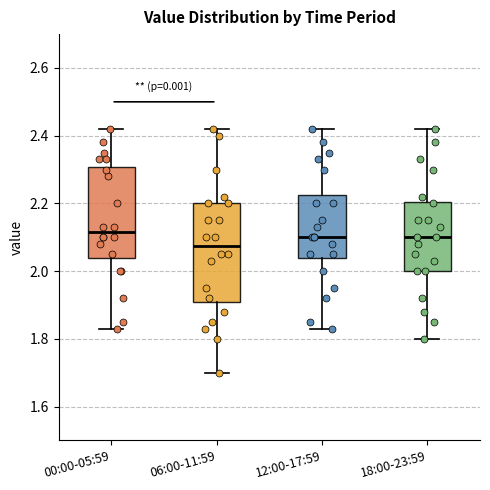

Where does the lower whisker of the box for 06:00-11:59 end on the y-axis? The values are not printed on the chart, so give them approximately, as read against the axis.

1.70